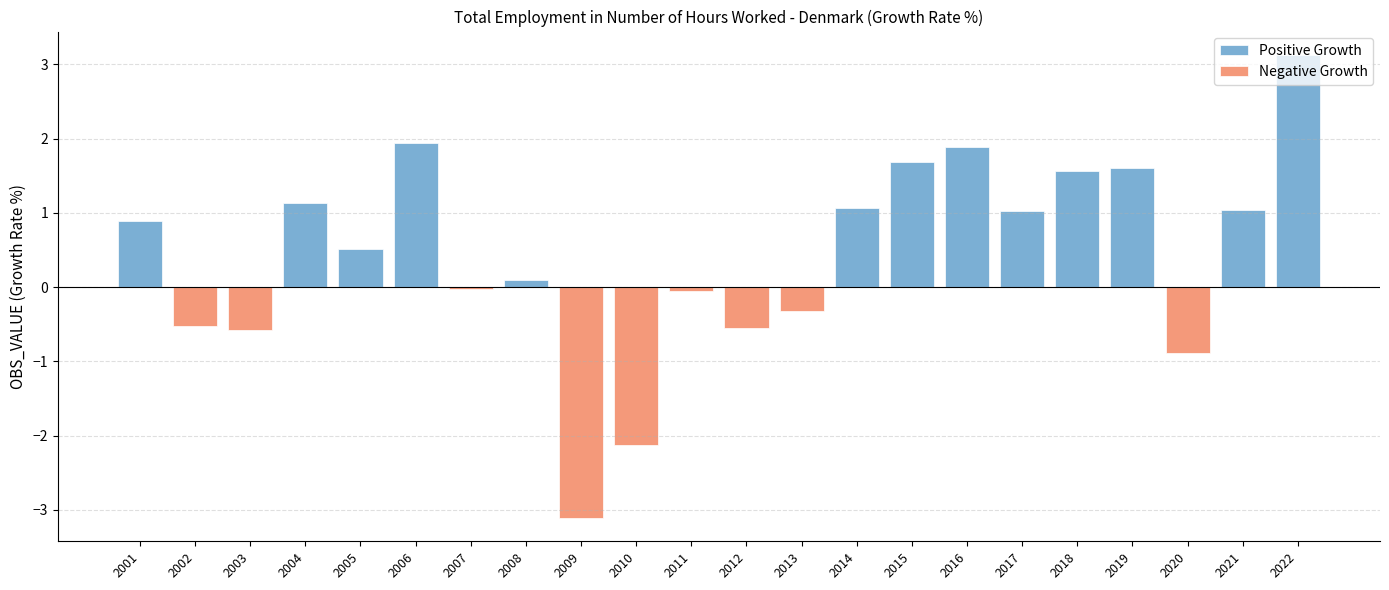

The value of Positive Growth at 2021 is 1.0. True or false?

True